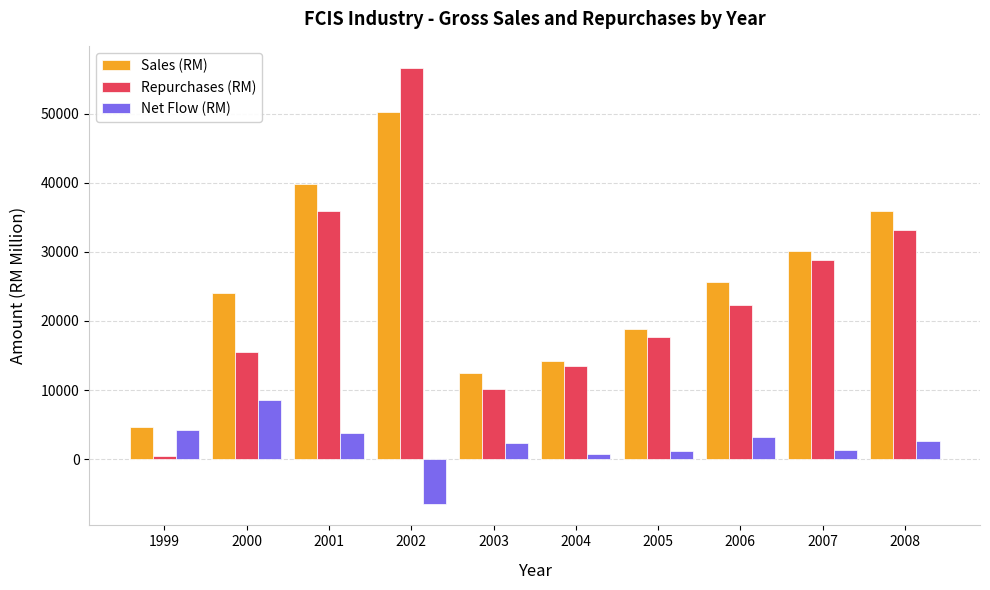

The value of Repurchases (RM) at 2005 is 24492.9. True or false?

False